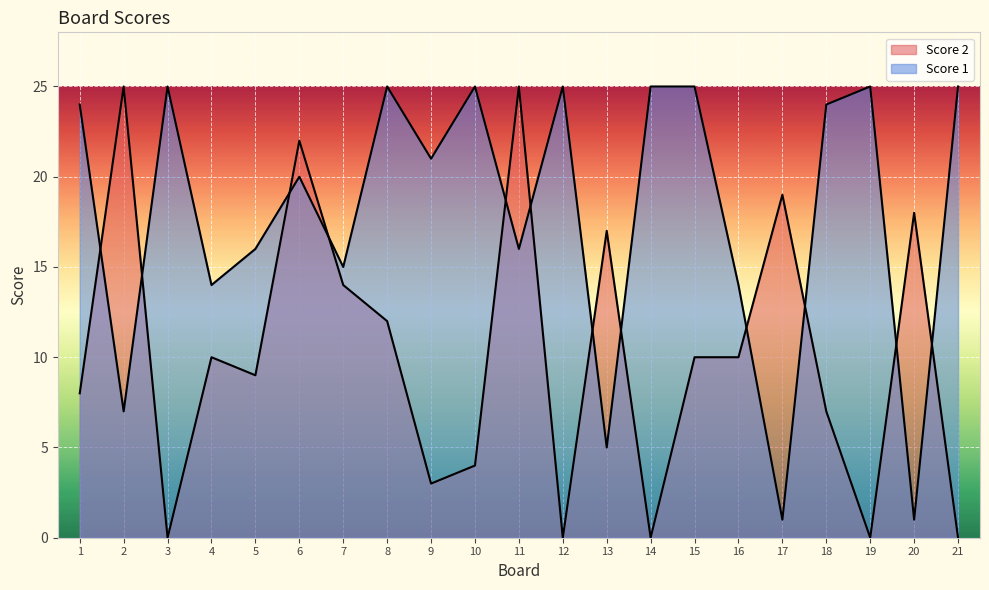

At which label does Score 2 first exceed 10?

2